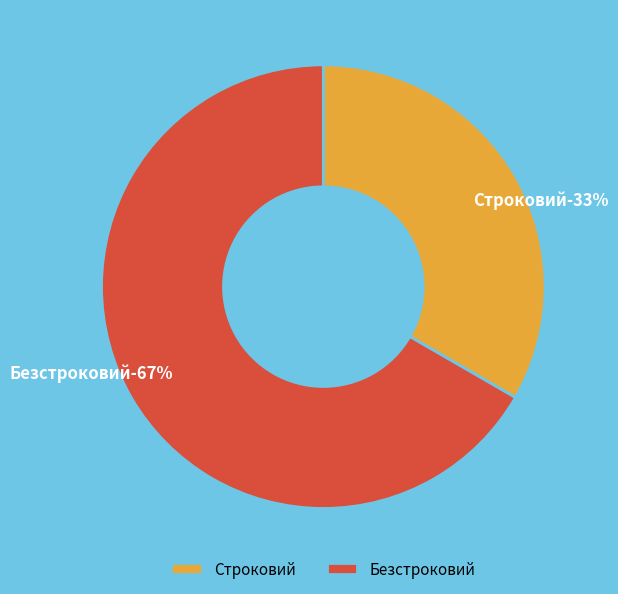

Rank the categories by value from highest to lowest.

Безстроковий, Строковий